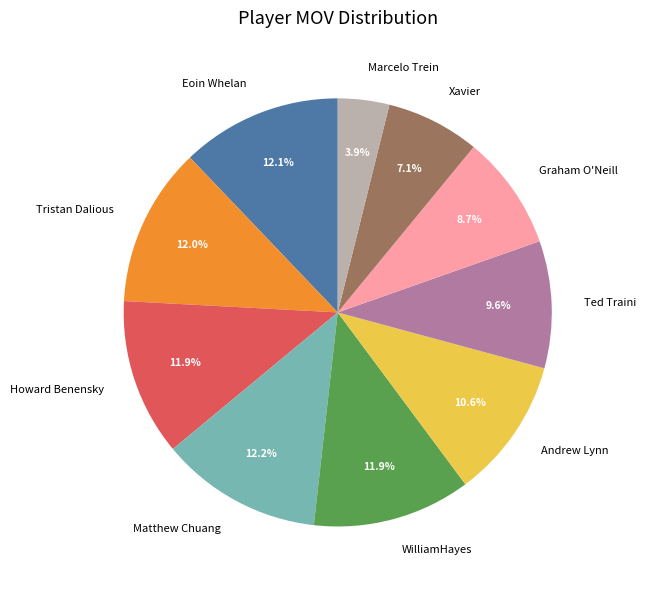

Does WilliamHayes represent more than half of the total?

No